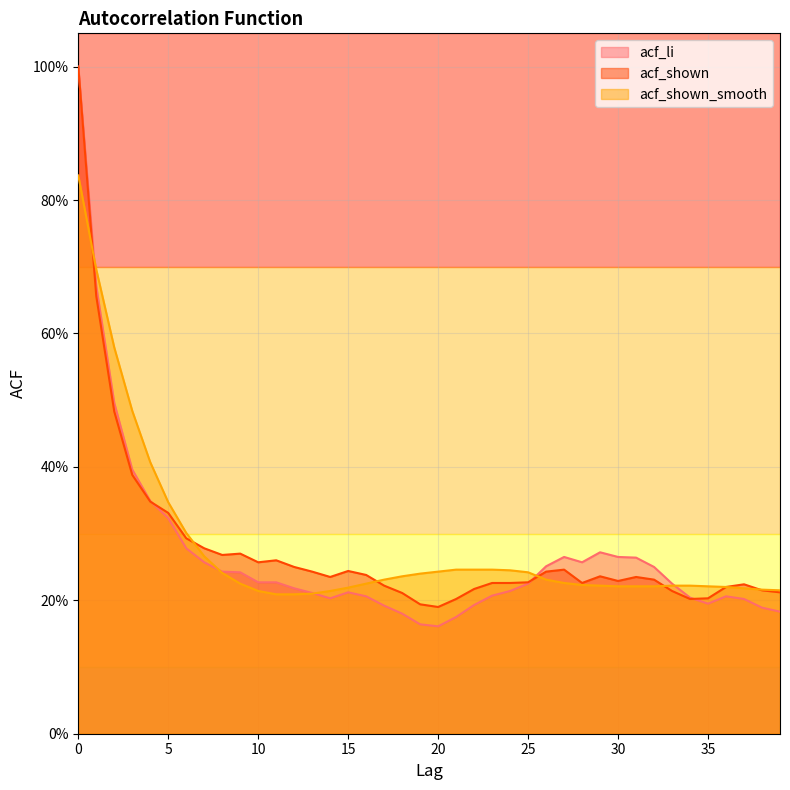

True or false: acf_shown and acf_shown_smooth cross at least once.

True